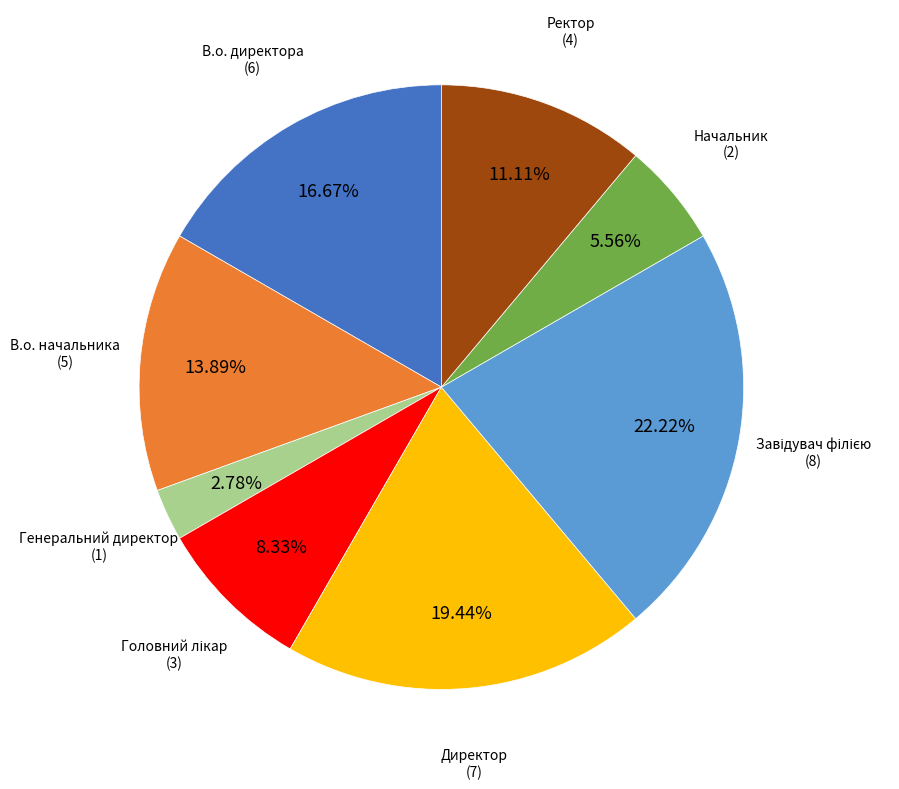

Is there a majority slice in this chart?

No